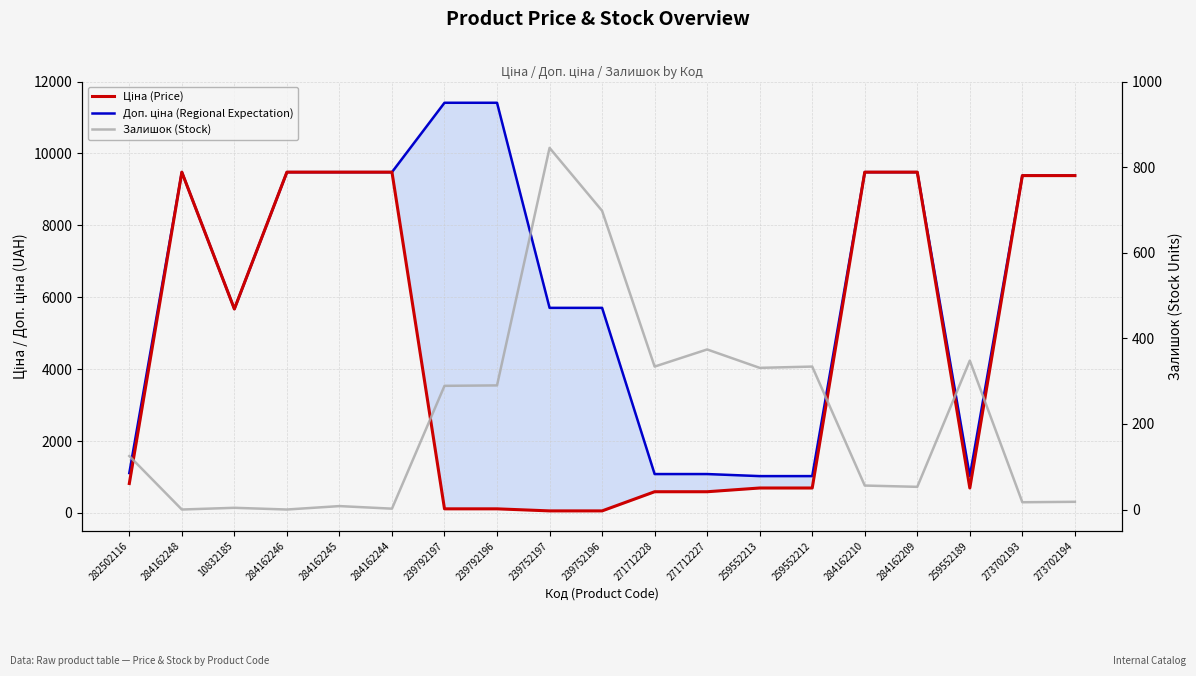

Is it true that Ціна (Price) equals 9384.0 at 273702194?

True